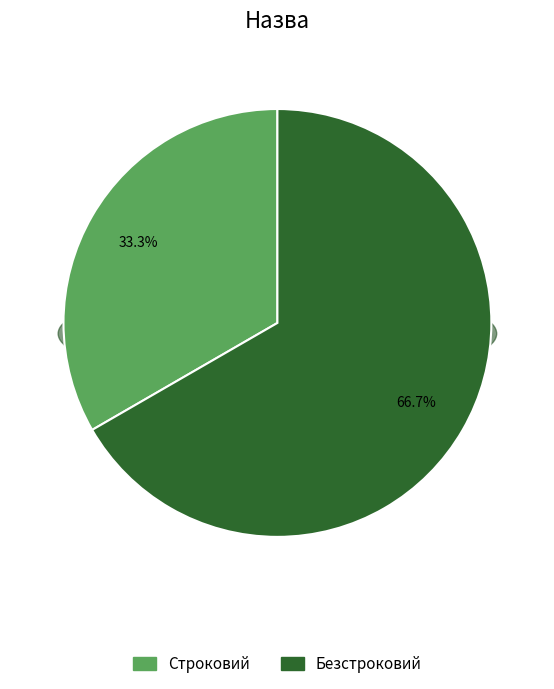

Which slice is the smallest?

Строковий